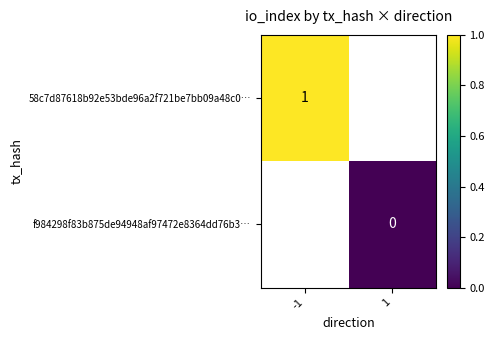

Rank the categories by 58c7d87618b92e53bde96a2f721be7bb09a48c0… value from highest to lowest.

-1, 1